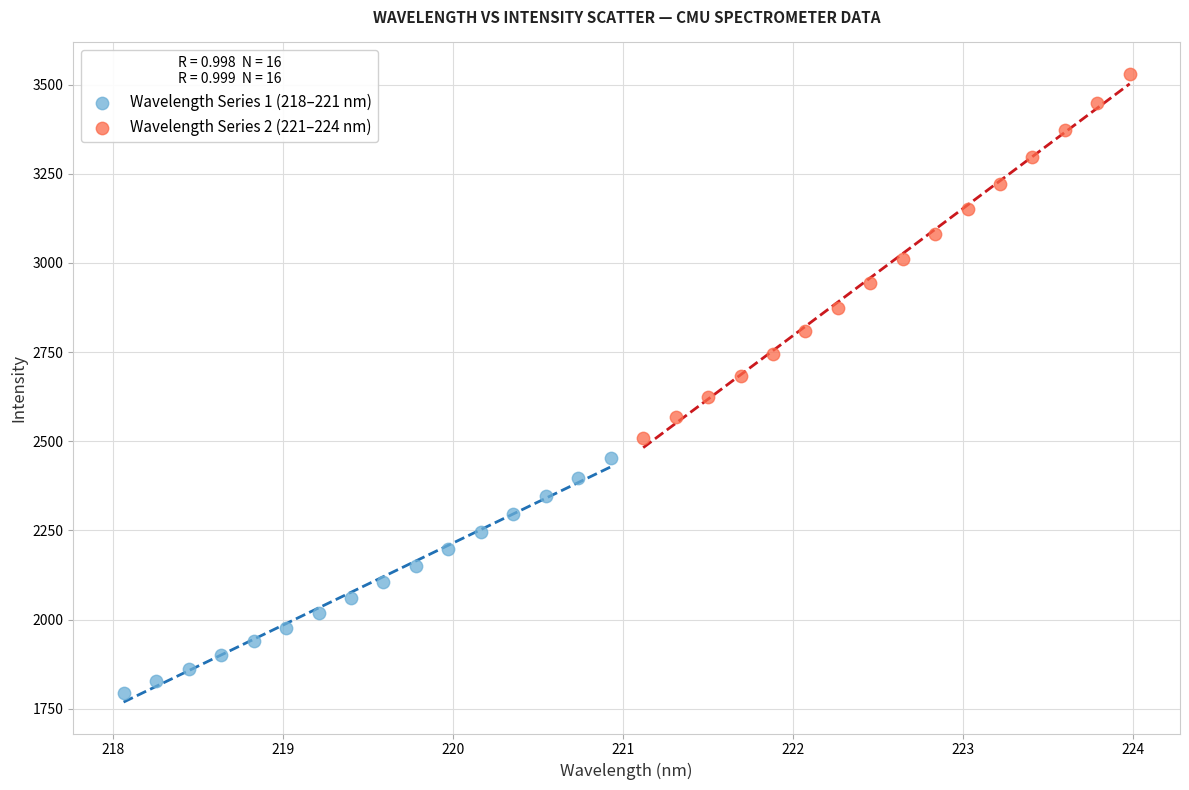

What are all the series names shown in the legend?

Wavelength Series 1 (218–221 nm), Wavelength Series 2 (221–224 nm)